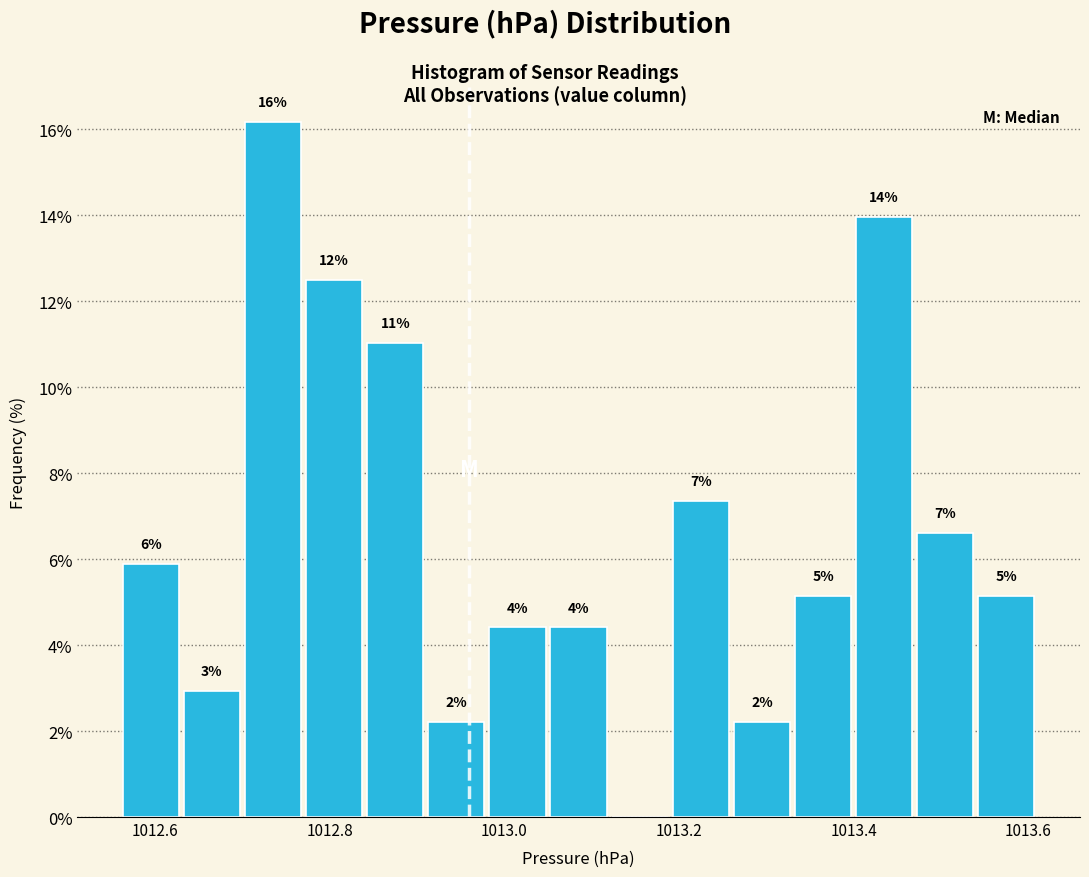

Around what value on the x-axis is the tallest bar? Give the approximate position of its centre, as read against the axis.

1012.74